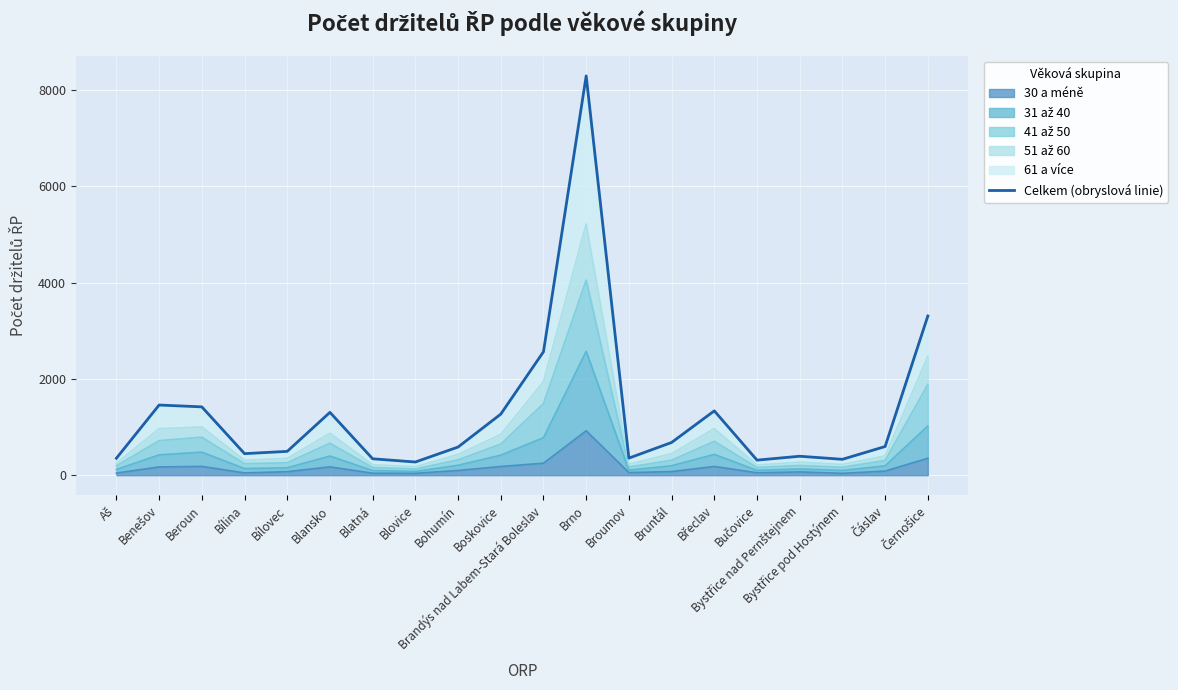

Reading left to right, what are all the values shown in this chart?

352	1458	1420	448	495	1306	341	274	585	1269	2565	8297	355	680	1337	313	394	330	596	3308